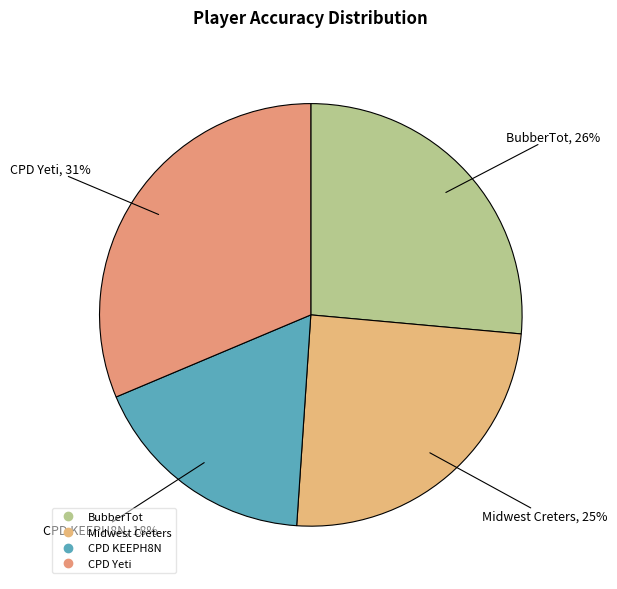

How many slices are in this pie chart?

4